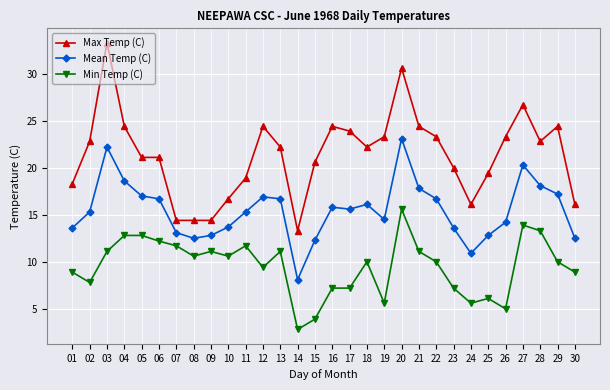

Which category has the lowest value across all series?

14